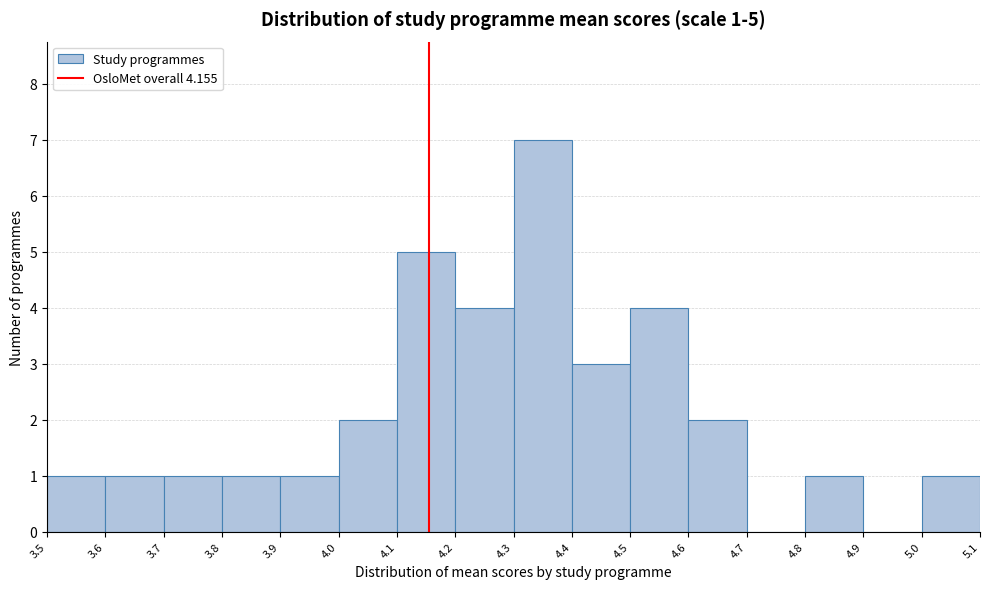

Over which range of the x-axis is the bar tallest?

4.3 to 4.4